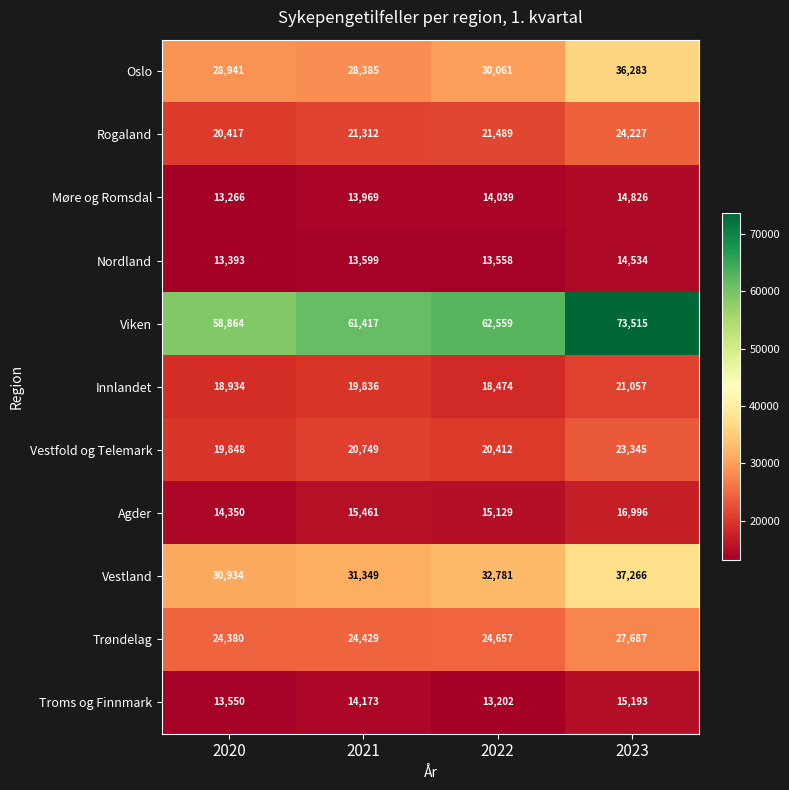

Which series has the largest total across all categories?

Viken